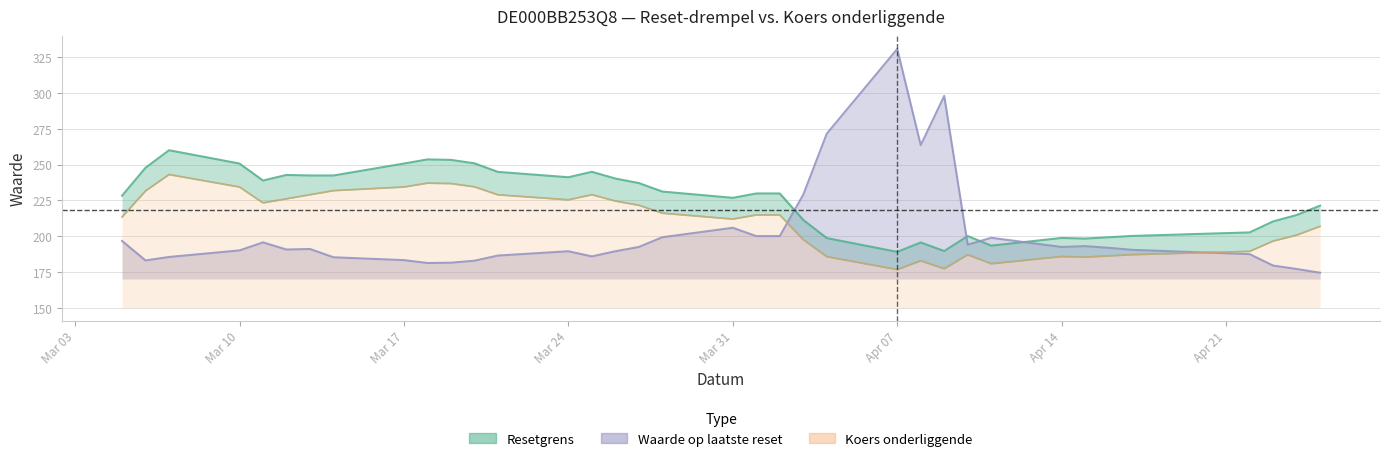

Between 2025-03-21 and 2025-03-27, which series saw the biggest shift?

Resetgrens